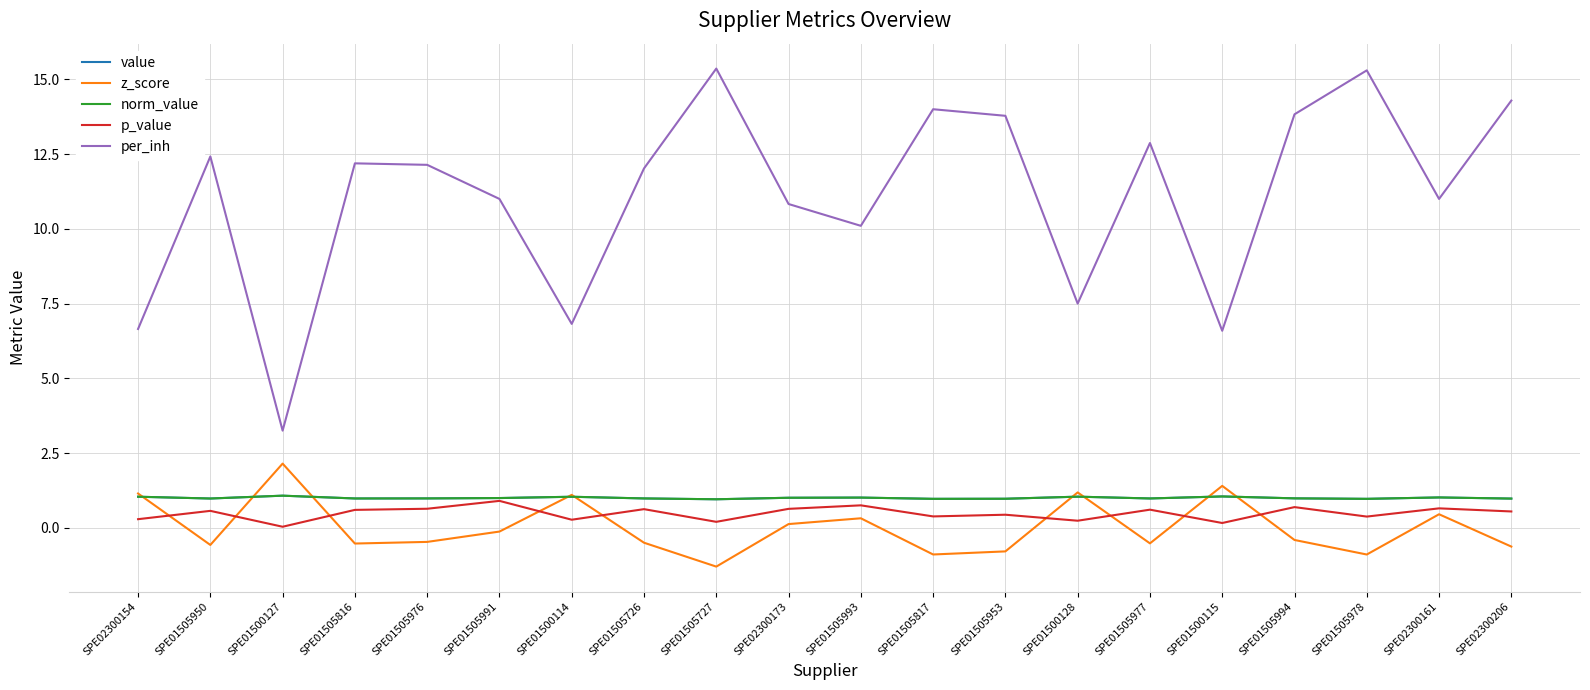

Is this an area chart (filled region under the line)?

No